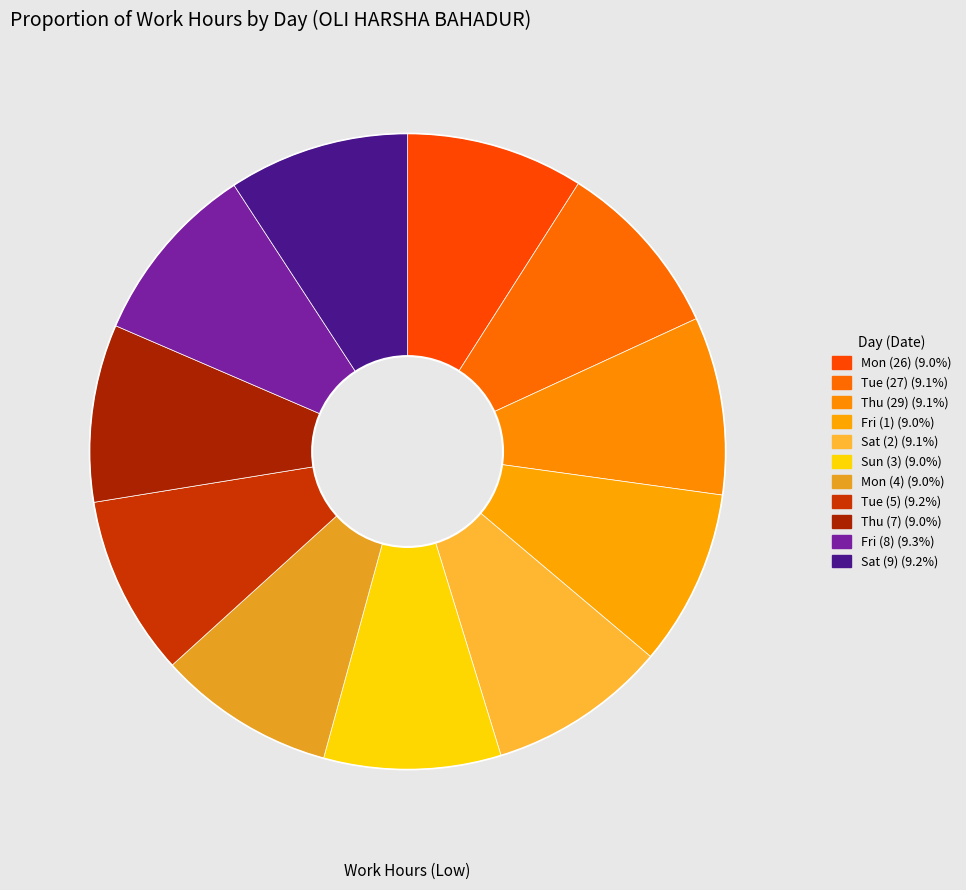

How many slices are in this pie chart?

11